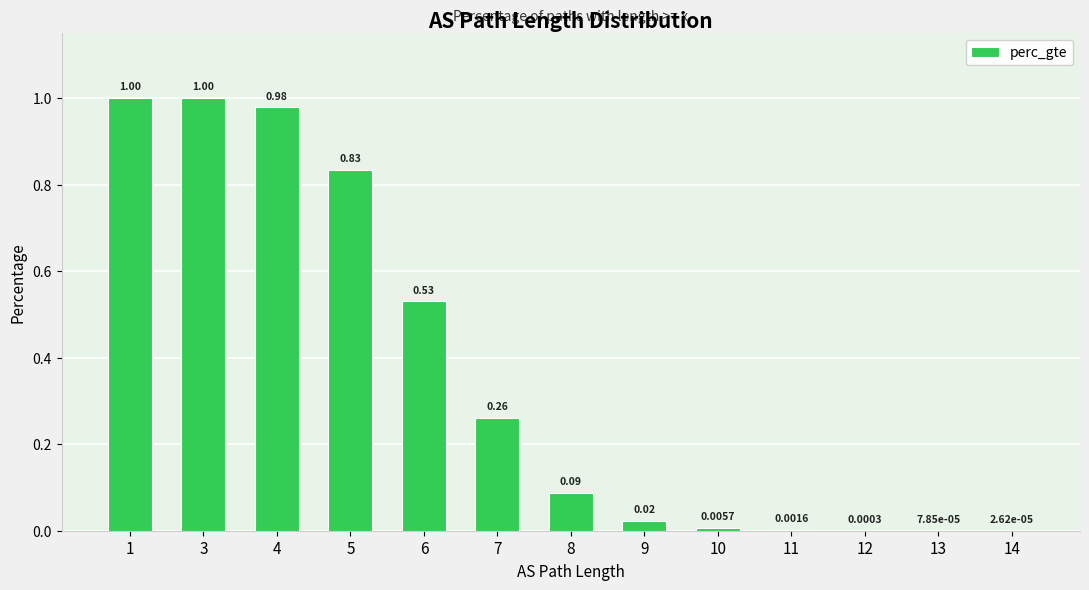

What is the sum of the values at 8 and 4?

1.1